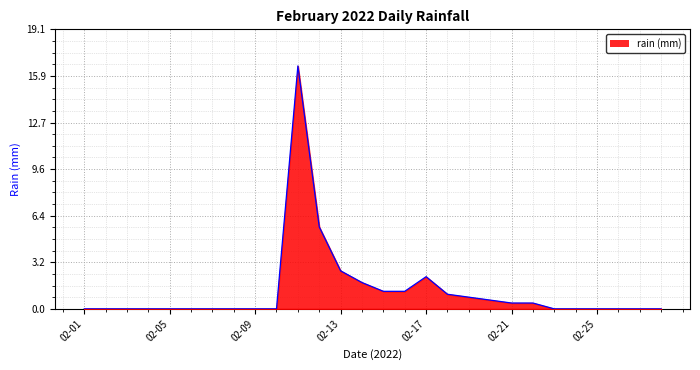

How many lines are shown in the chart?

1